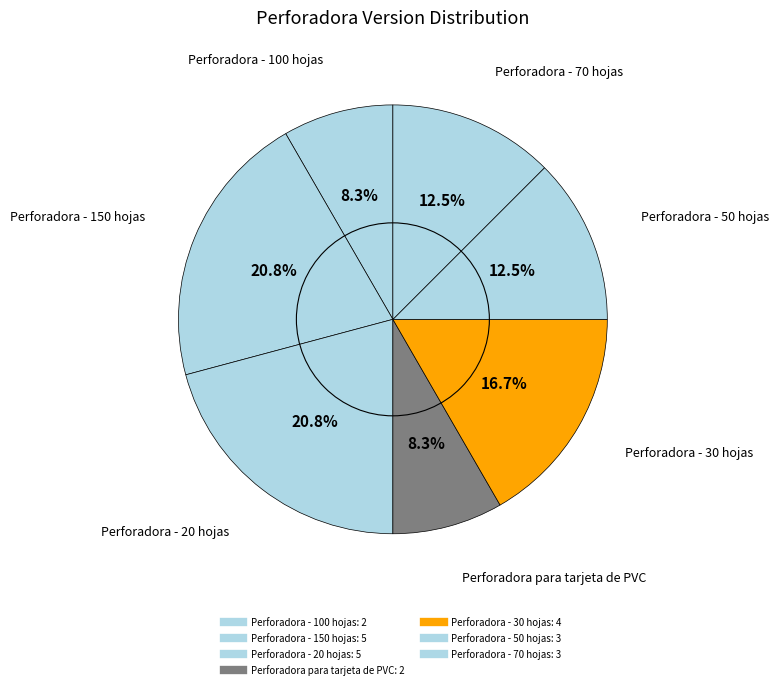

How many segments does this pie chart have?

7